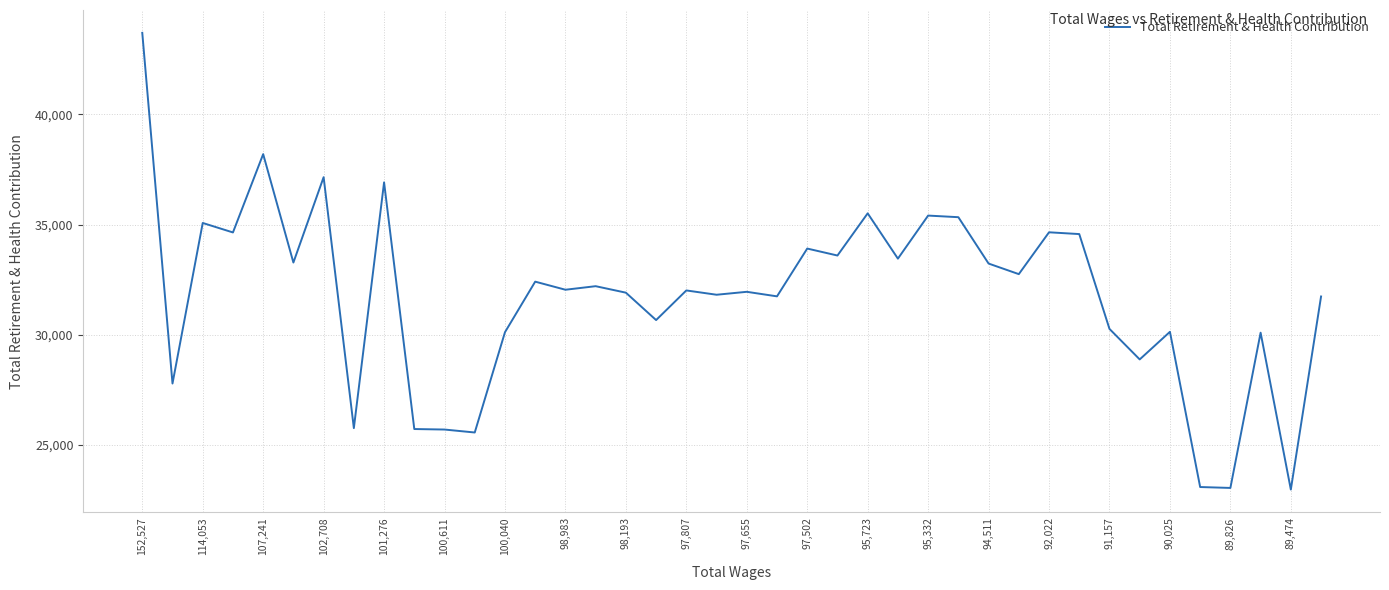

What is the smallest value displayed?

22983